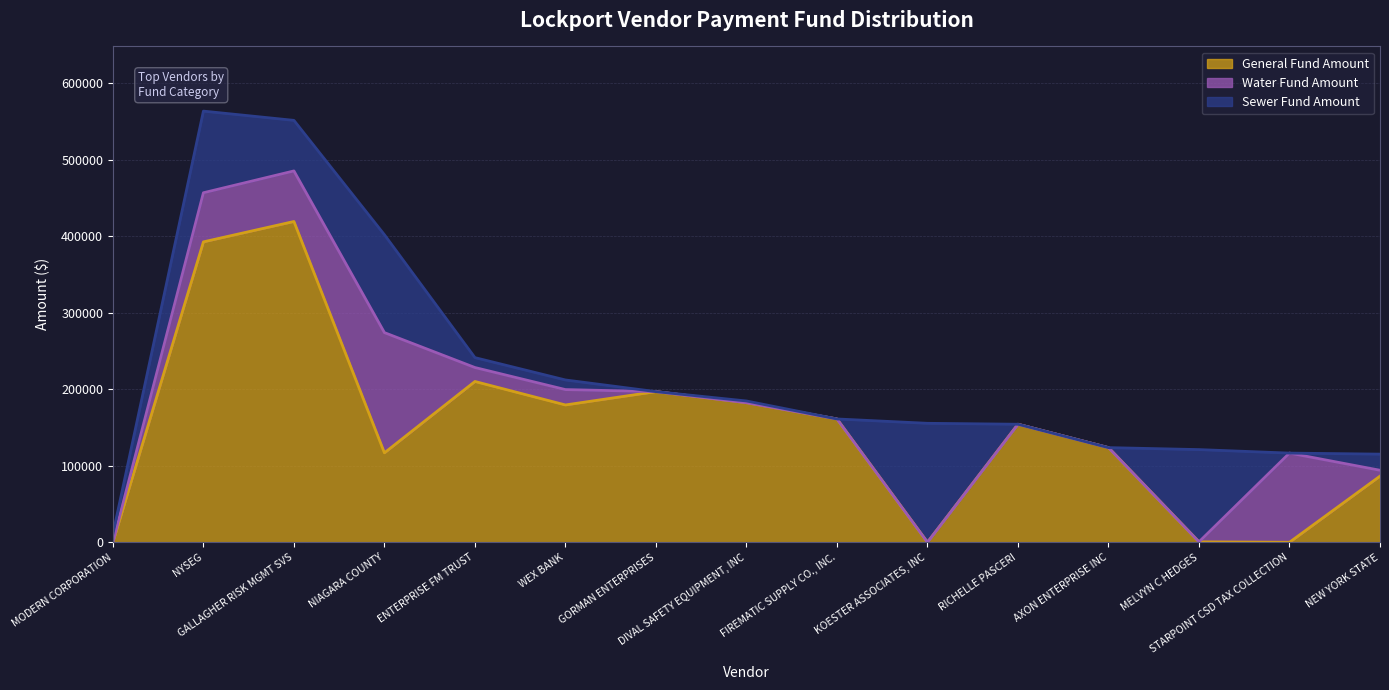

Which series changed the most between KOESTER ASSOCIATES, INC and NEW YORK STATE?

Sewer Fund Amount